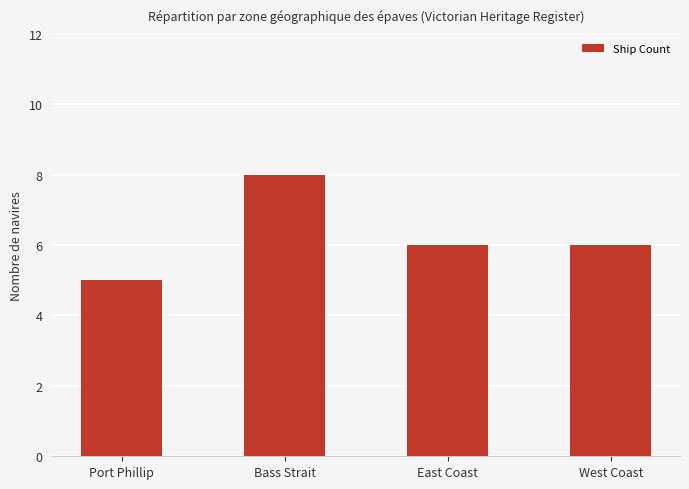

What is the minimum value shown in the chart?

5